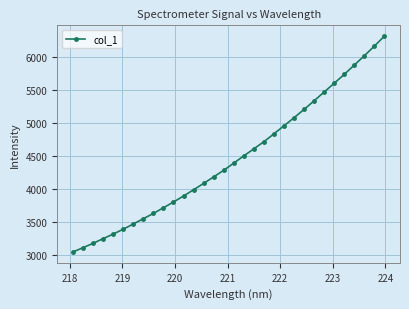

What is the value of the 3rd point from the left?

3179.5